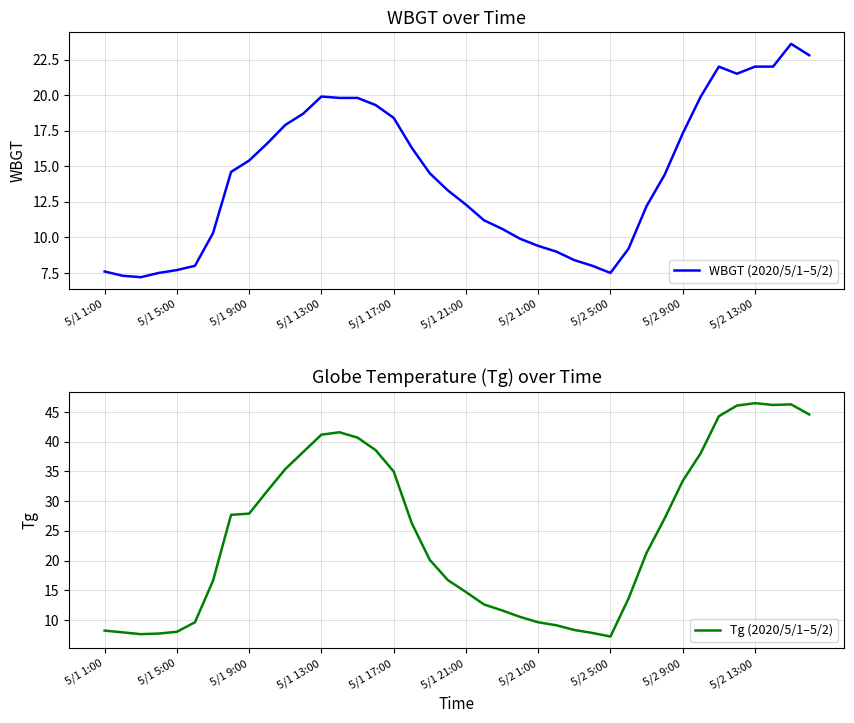

List the series in order of their overall mean, lowest first.

WBGT (2020/5/1–5/2), Tg (2020/5/1–5/2)